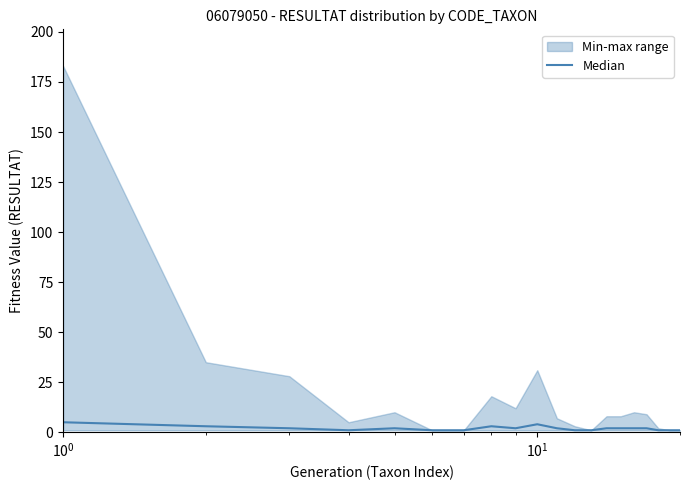

True or false: there are more than 2 points higher than both neighbors.

True